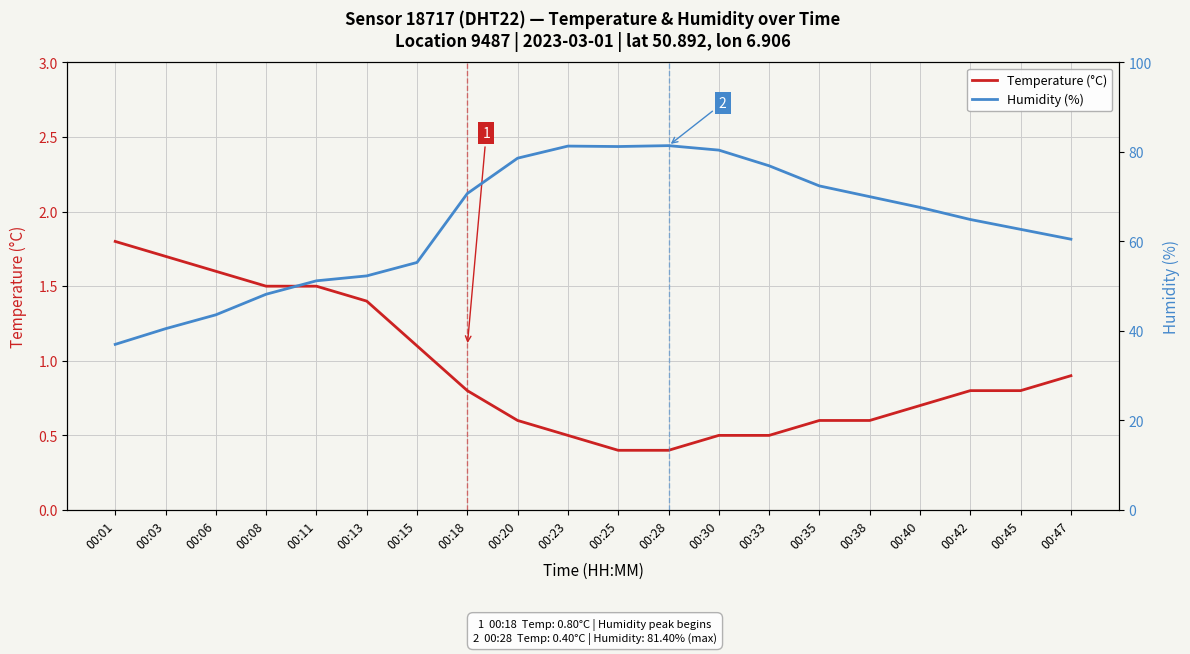

At how many categories does at least one series exceed 50?

16